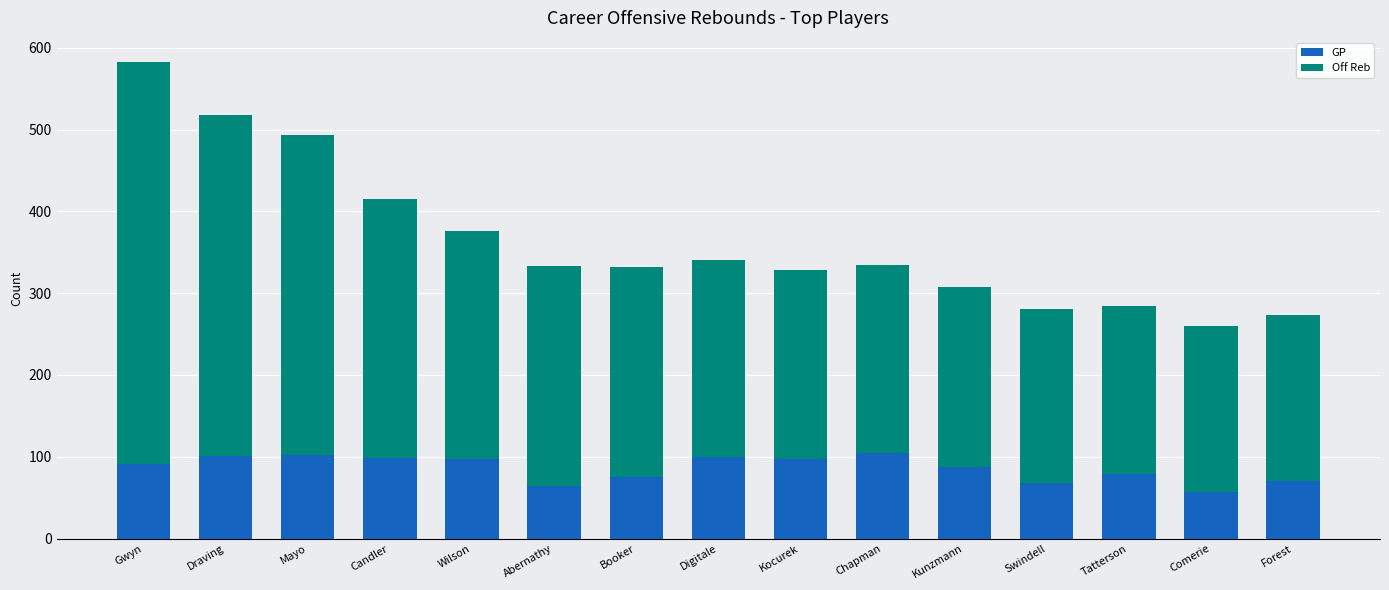

What is the minimum value for GP?

57